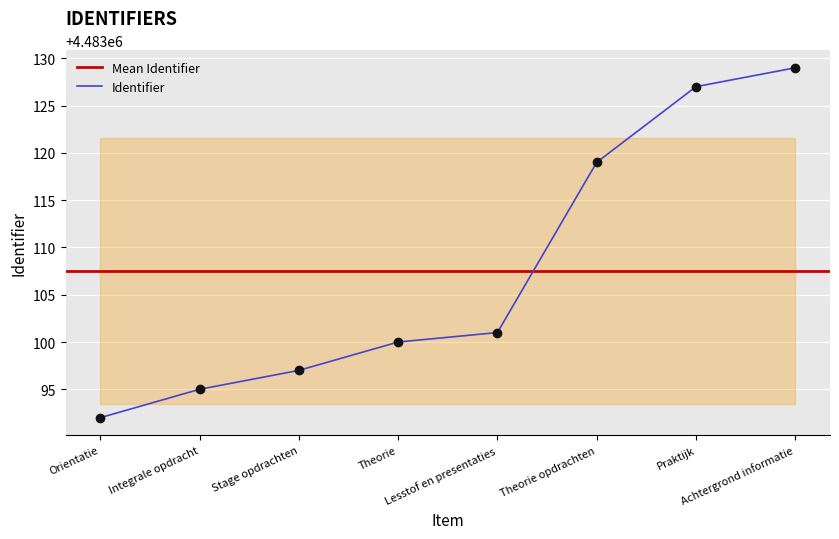

Between Orientatie and Theorie opdrachten, which is larger?

Theorie opdrachten